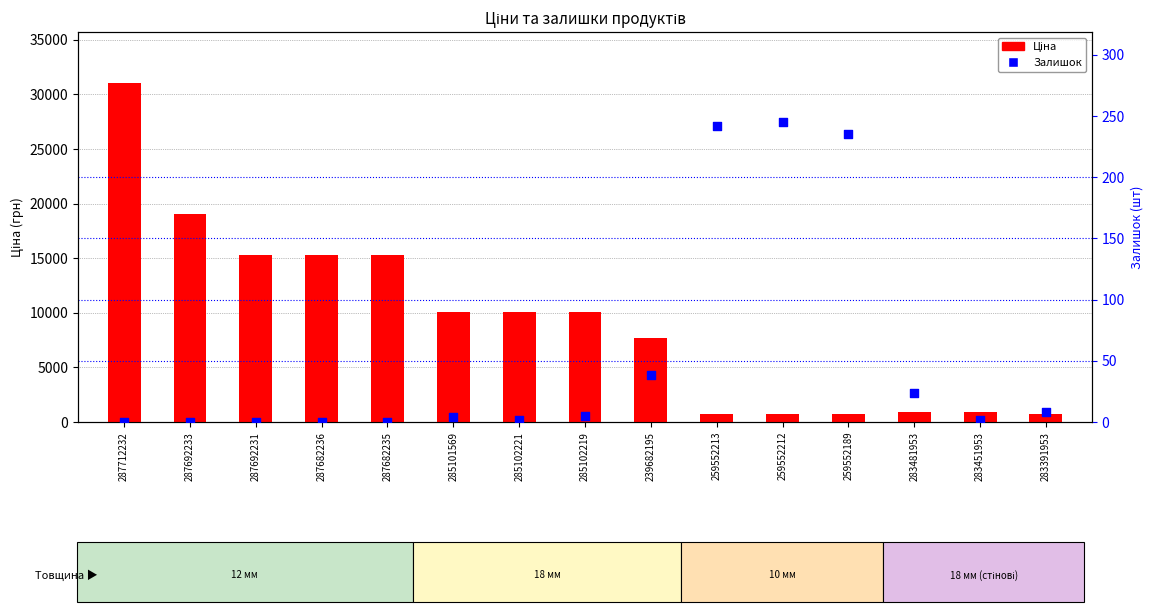

Is the value of Ціна at 283391953 greater than the value of Залишок at 283391953?

Yes